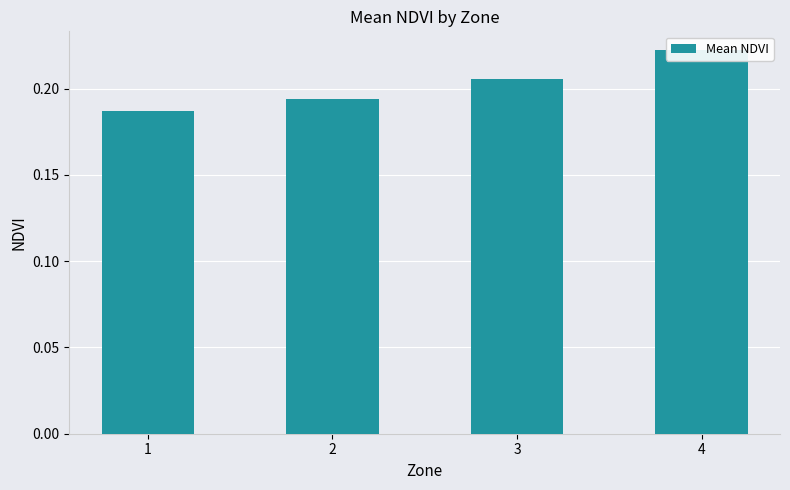

Reading right to left, transcribe all the data shown in this chart.

4=0.2	3=0.2	2=0.2	1=0.2